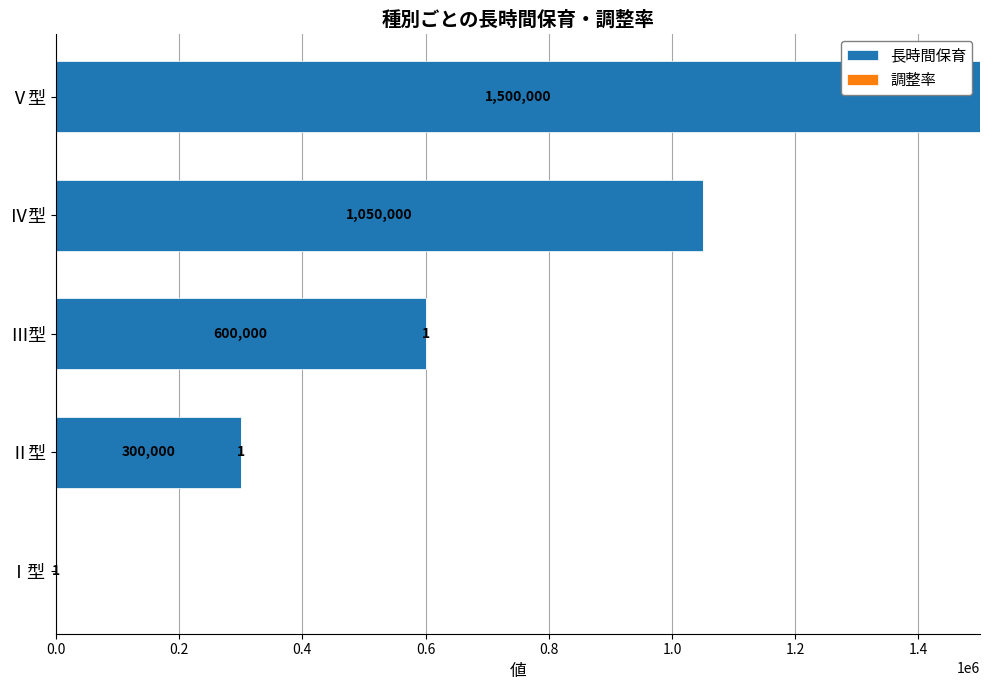

The 長時間保育 series shows 1500000.0 at Ⅴ型. True or false?

True